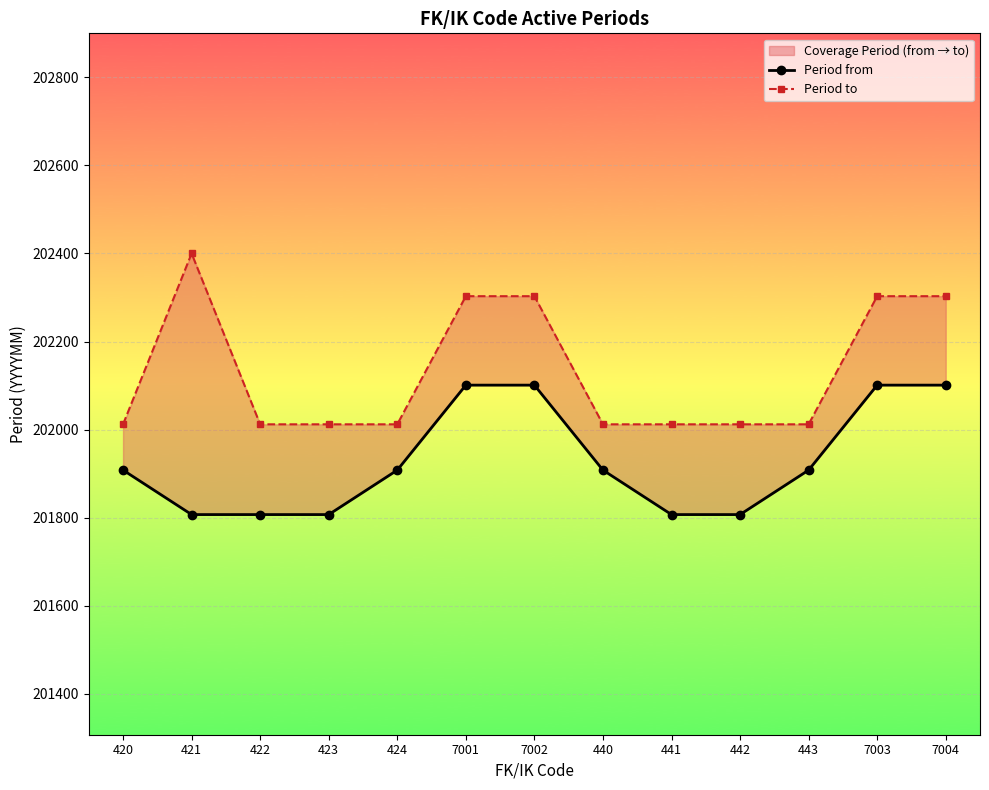

How many data points in Period to are above 202012?

5